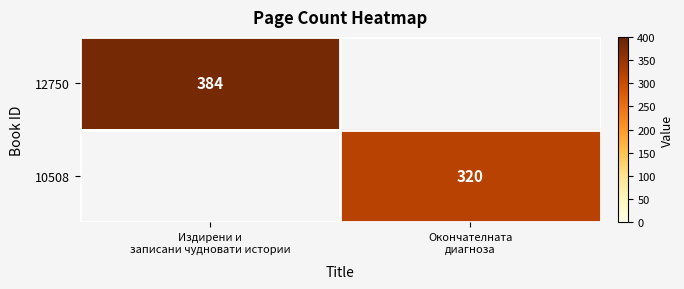

Is the value of 10508 at Издирени и записани чудновати истории greater than the value of 12750 at Издирени и записани чудновати истории?

No